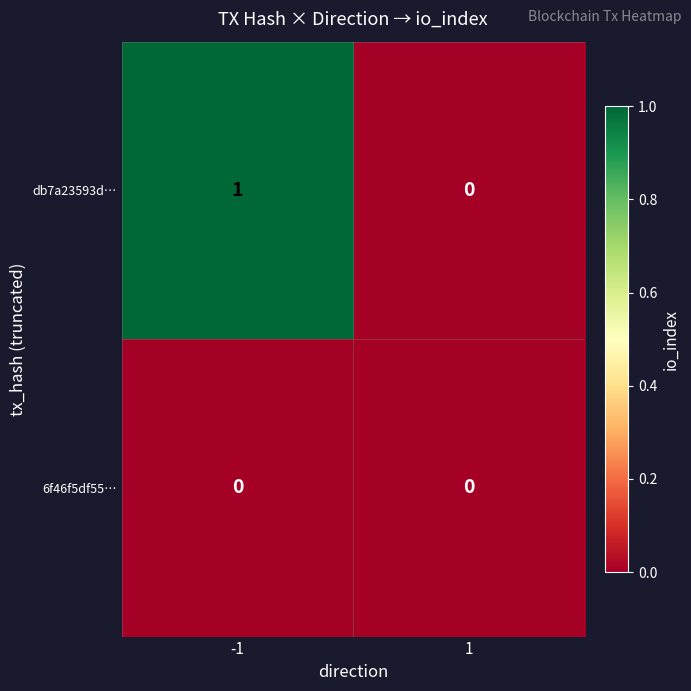

Reading right to left, transcribe all the data shown in this chart.

db7a23593d…: 1=0	-1=1
6f46f5df55…: 1=0	-1=0